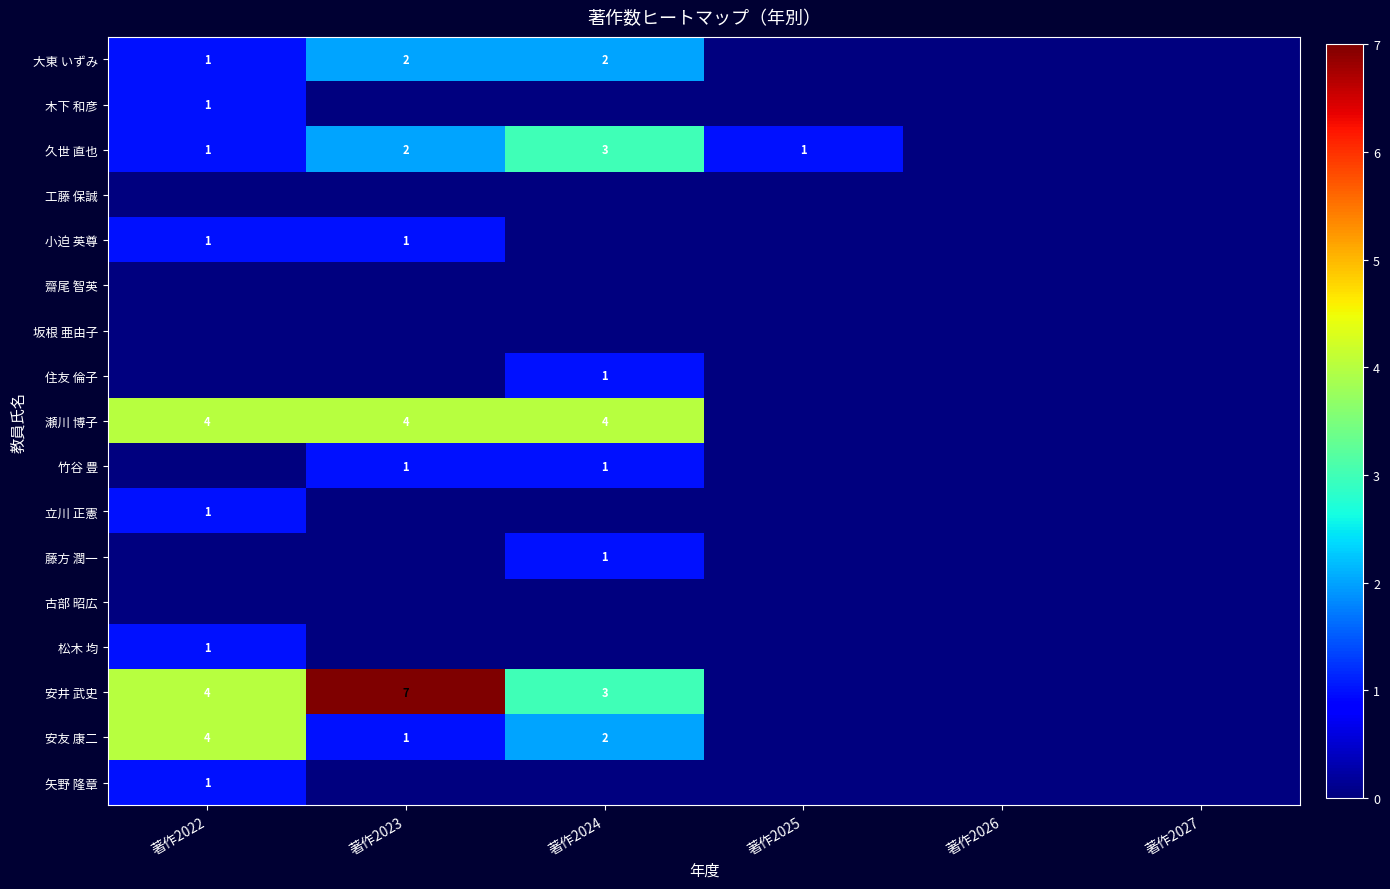

True or false: 久世 直也 has a value of 1 at 著作2025.

True